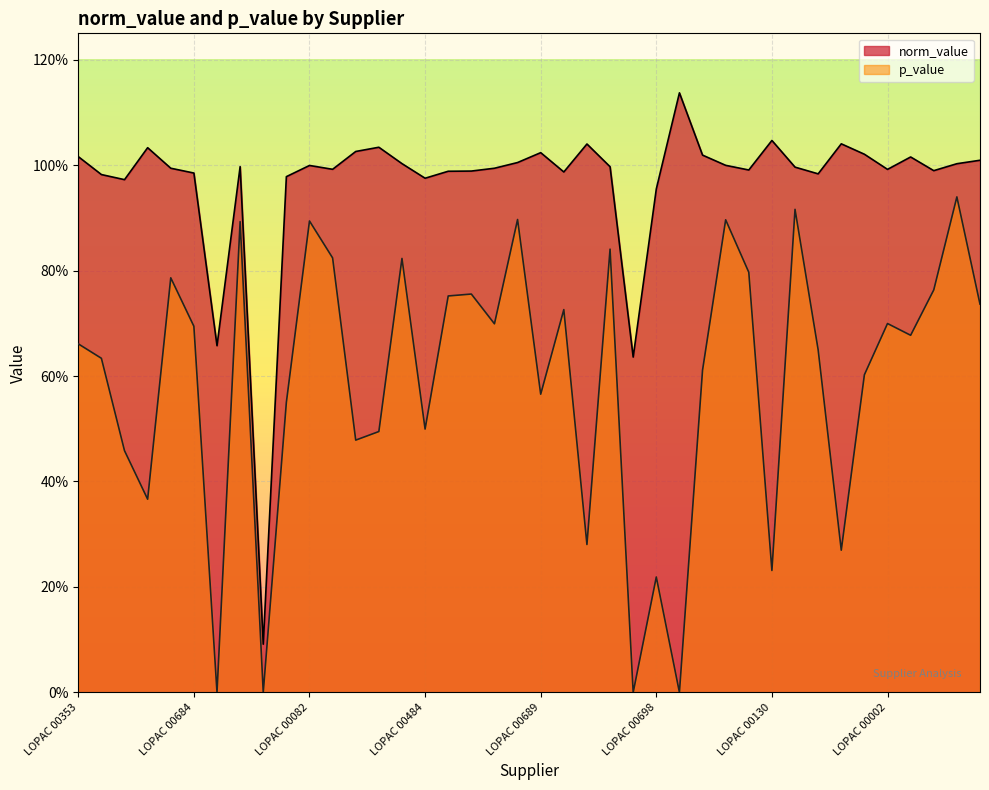

True or false: norm_value and p_value intersect in this chart.

False